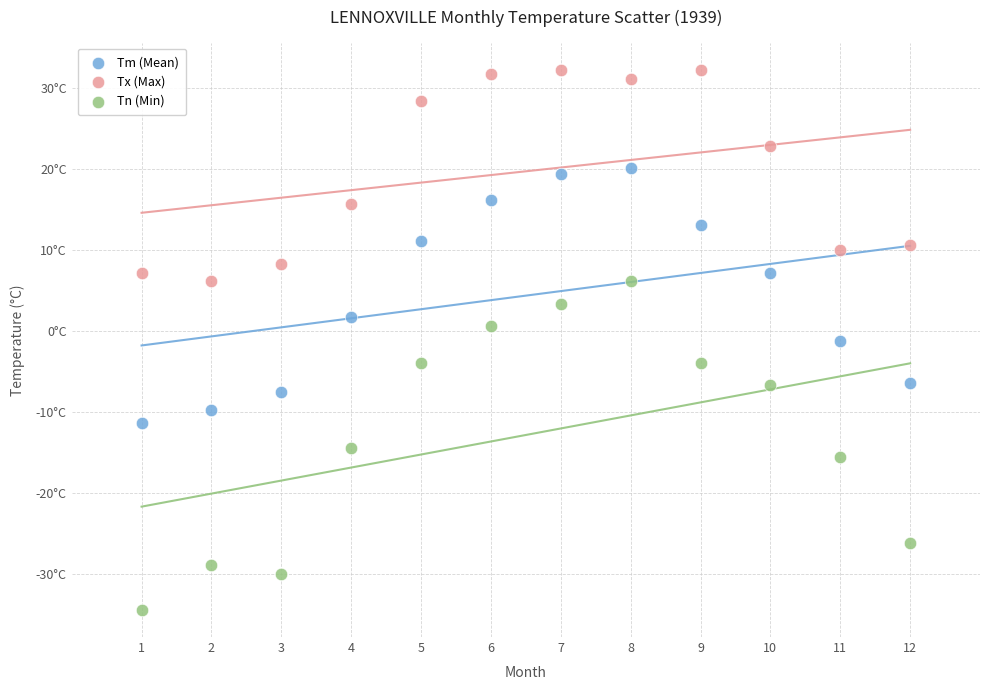

Which series contains the highest Y value?

Tx (Max)